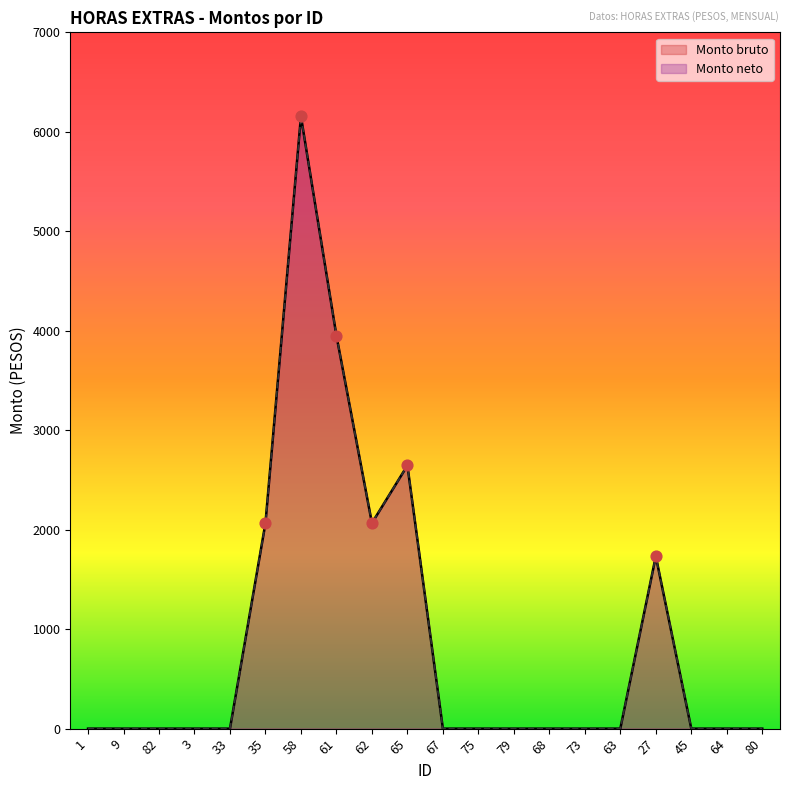

At which category is the sum across all series the highest?

58